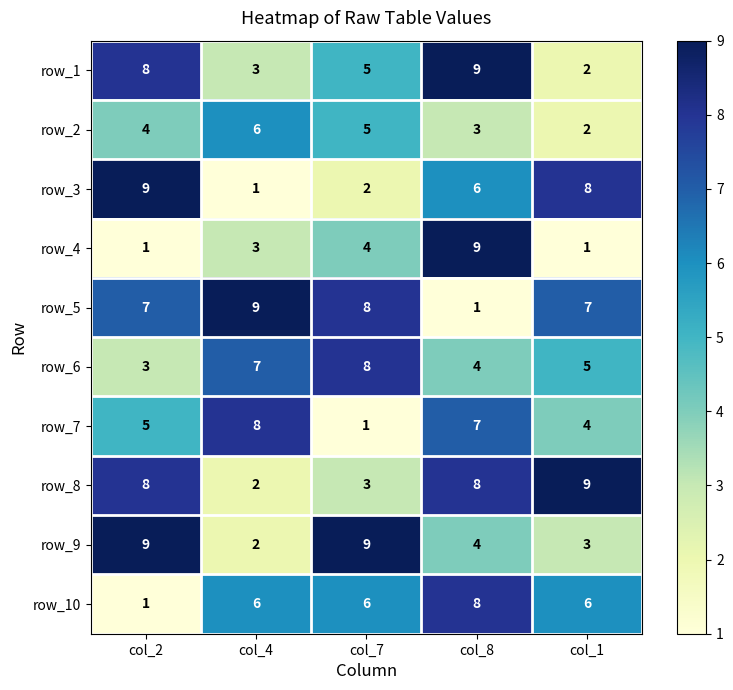

What value does the row_3 series have at col_7?

2